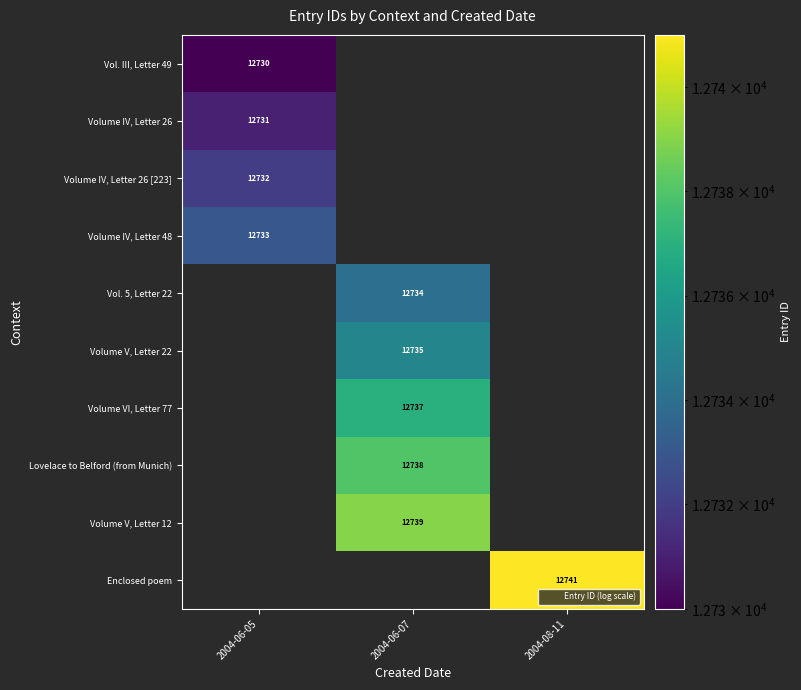

Which category has the highest value across all series?

2004-08-11